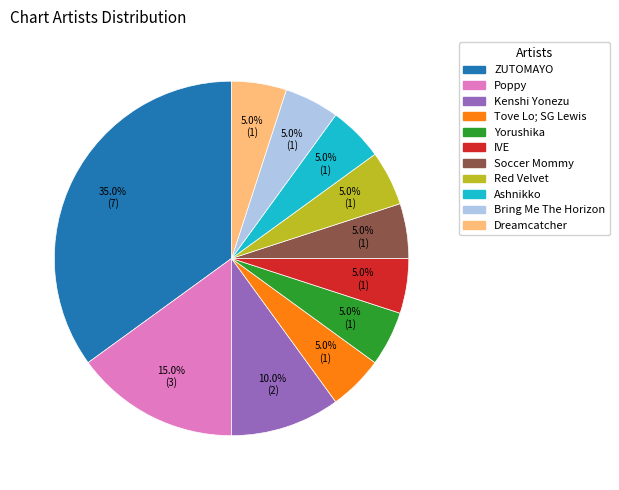

Is Ashnikko the majority of the pie?

No